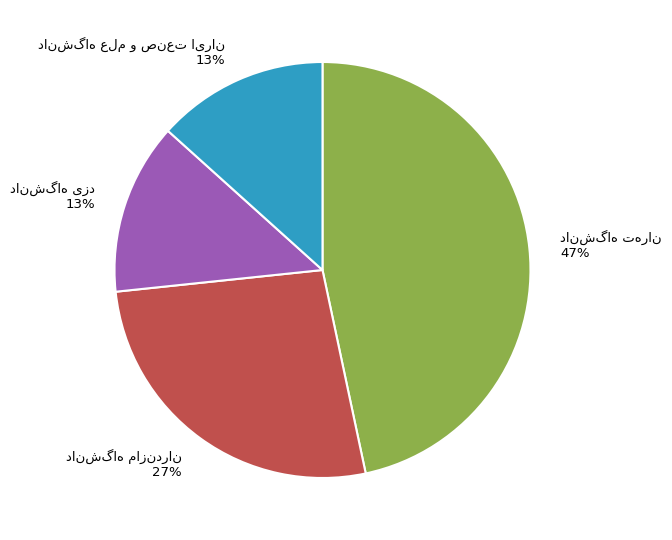

Is there any slice that represents more than half of the pie?

No